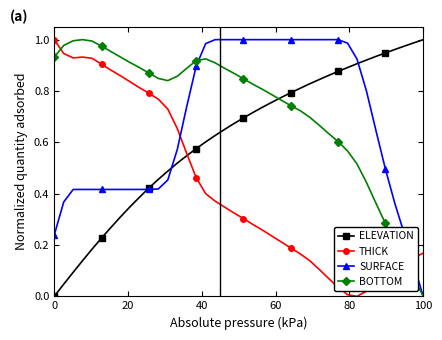

What are all the series names shown in the legend?

ELEVATION, THICK, SURFACE, BOTTOM